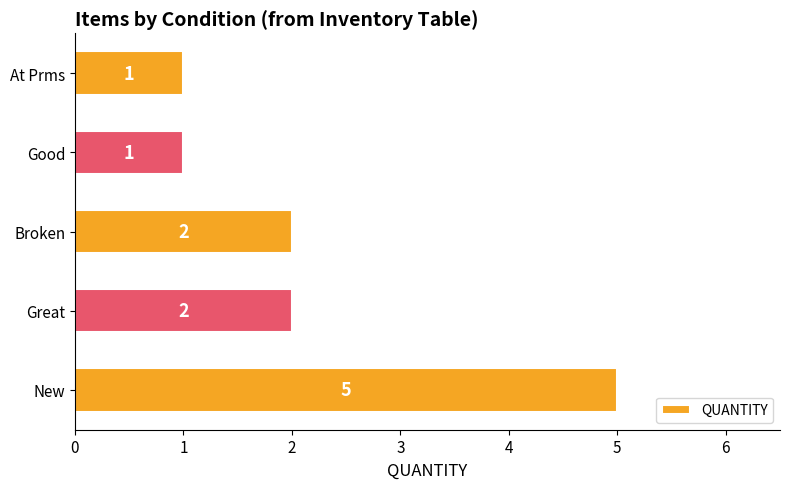

Reading bottom to top, transcribe all the data shown in this chart.

5	2	2	1	1